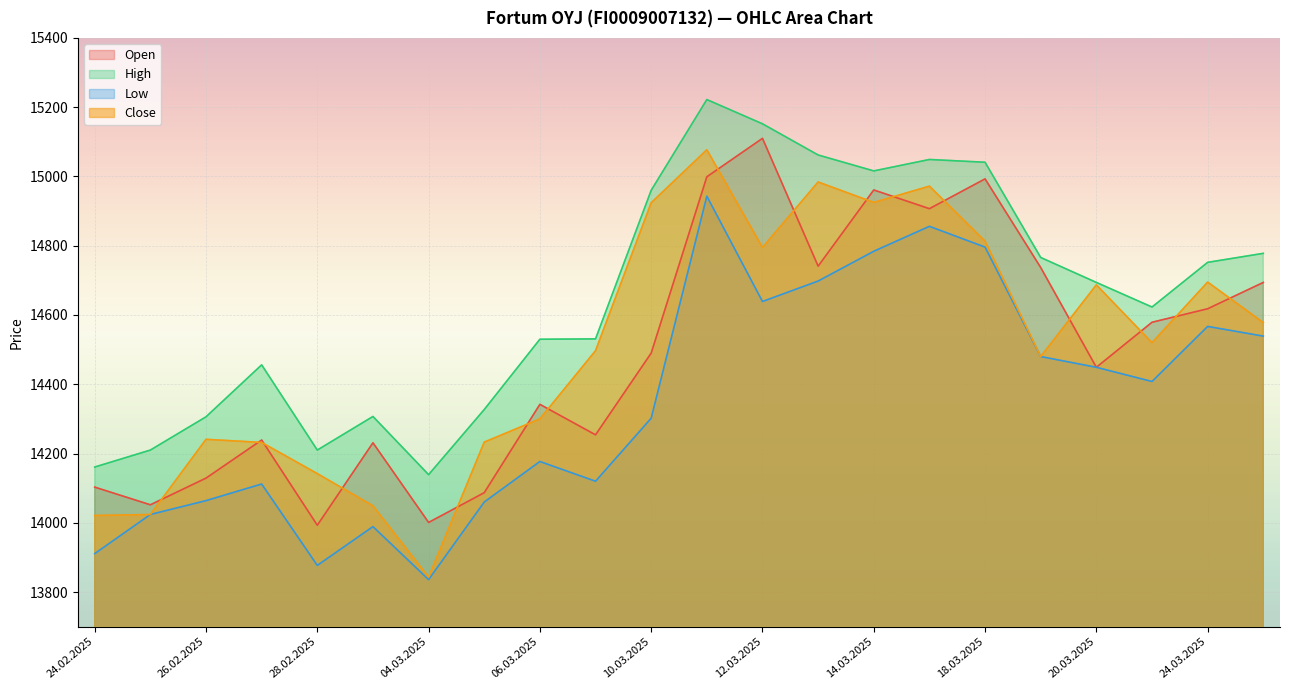

What is the greatest value displayed?

15222